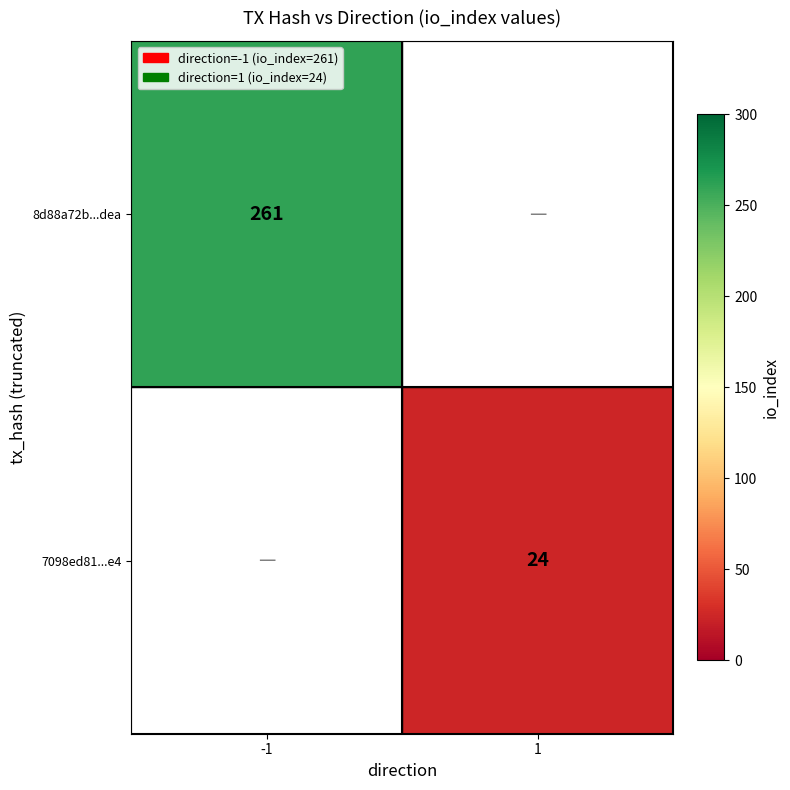

Is the value of 7098ed81...e4 at 1 greater than the value of 8d88a72b...dea at -1?

No